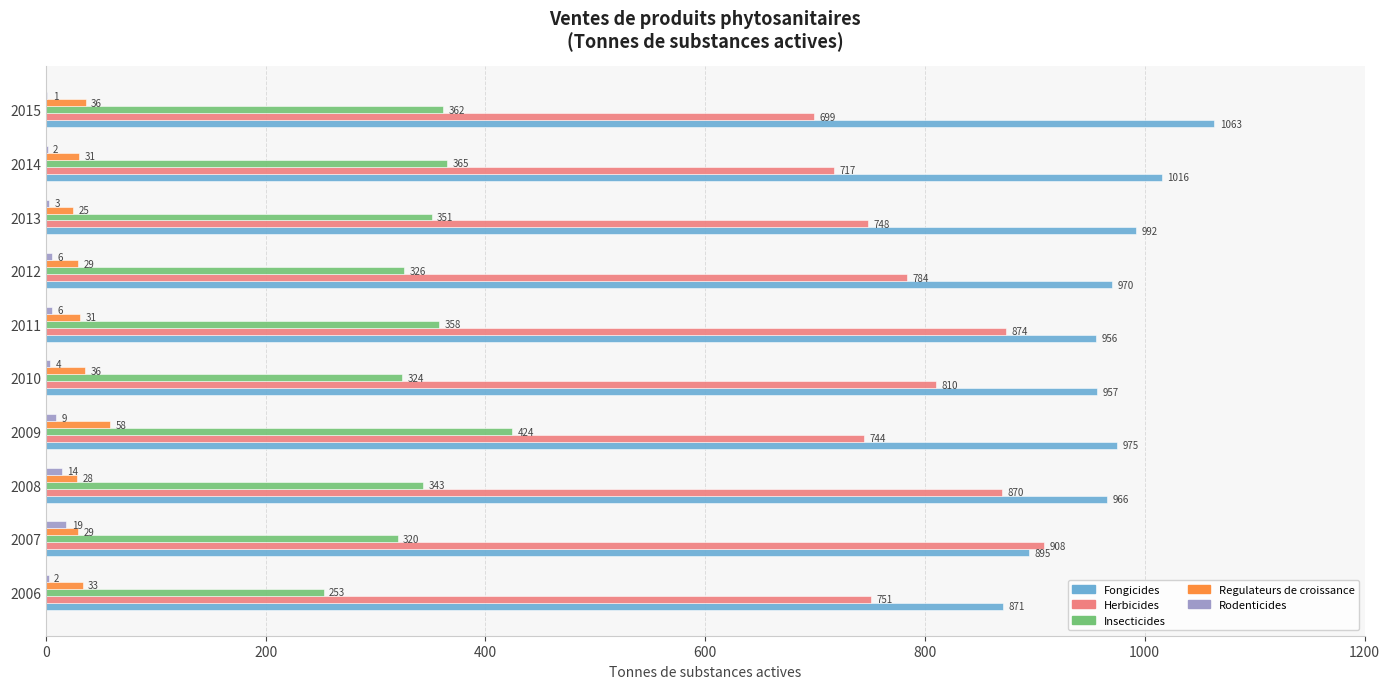

At which category is the sum across all series the highest?

2011